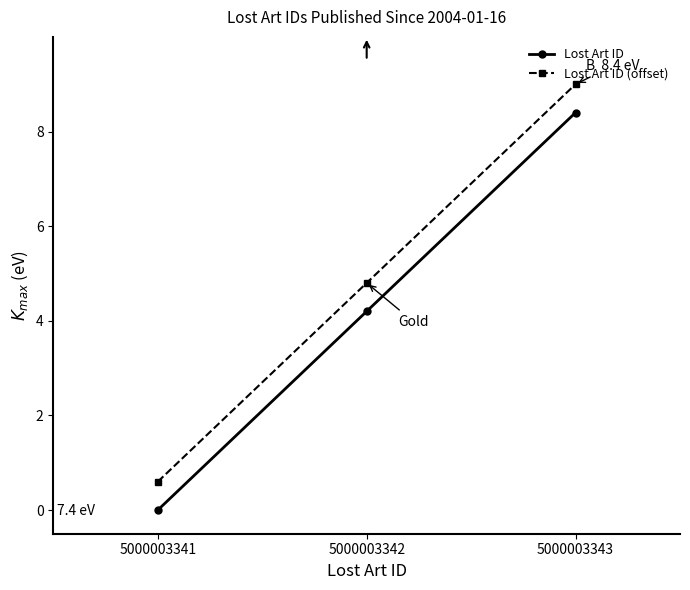

Read the Lost Art ID (offset) value at 5000003341.

0.6